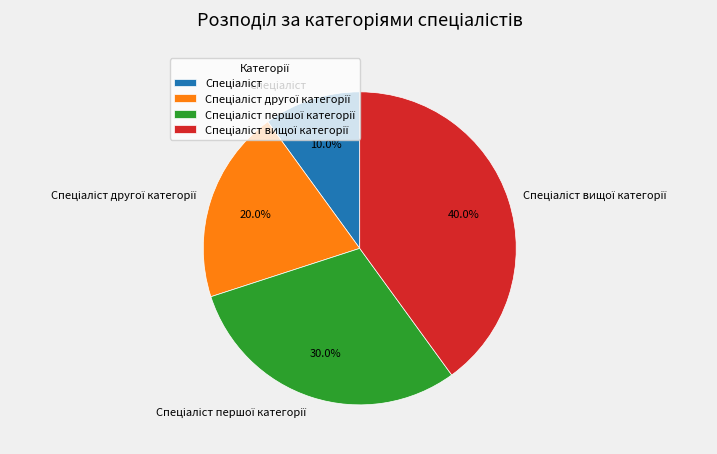

Count the number of slices in the pie.

4